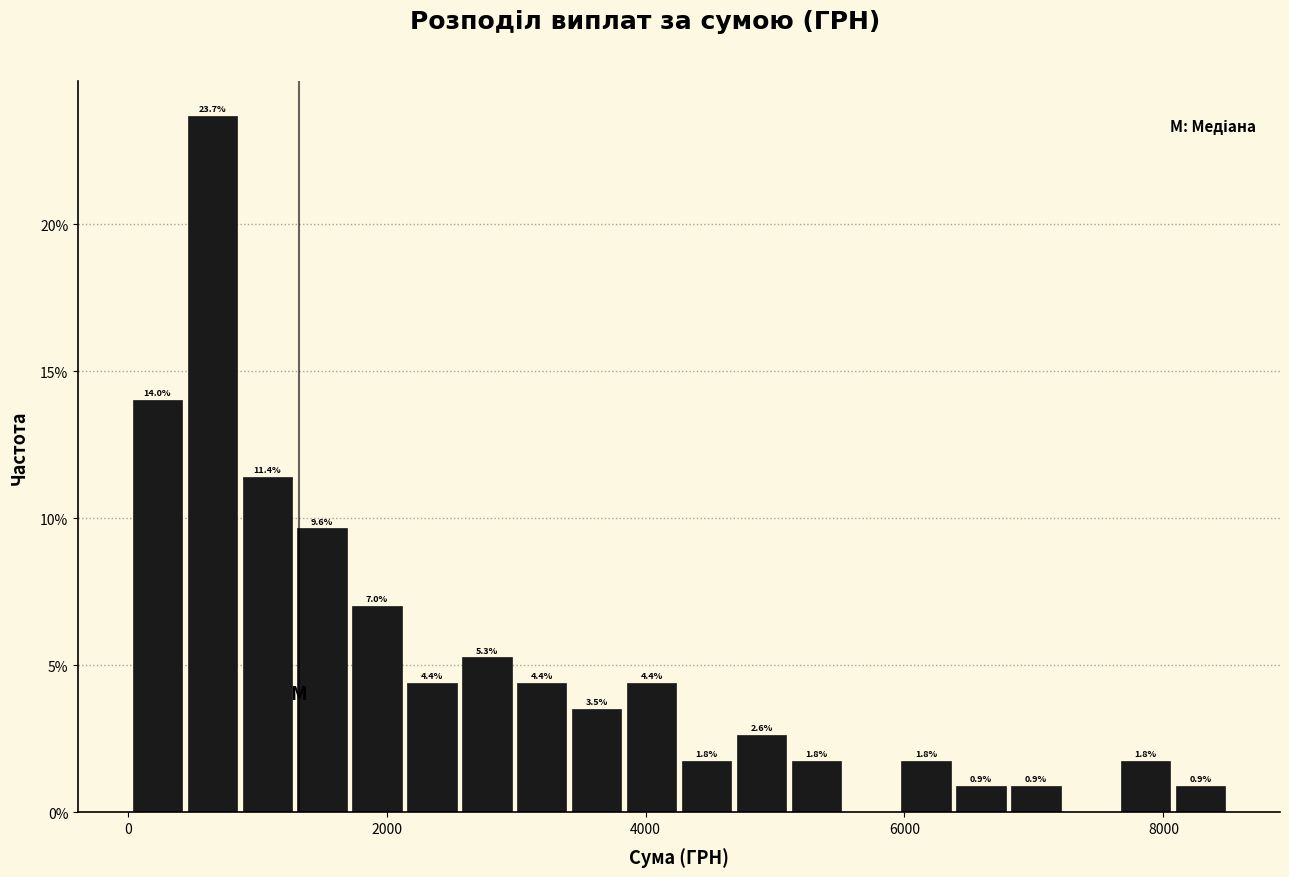

Around what value on the x-axis is the tallest bar? Give the approximate position of its centre, as read against the axis.

600